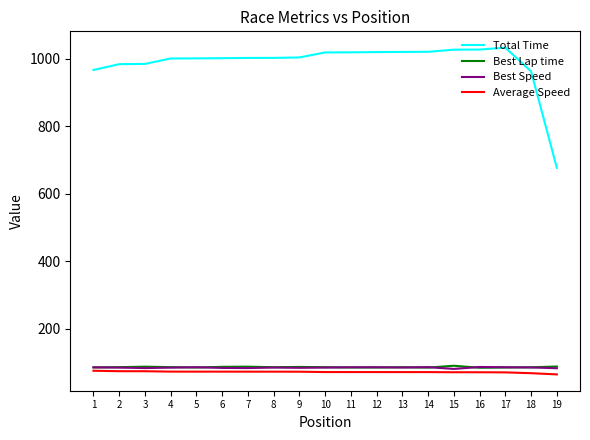

What is the difference between the second highest and second lowest values in the Best Speed series?

3.2